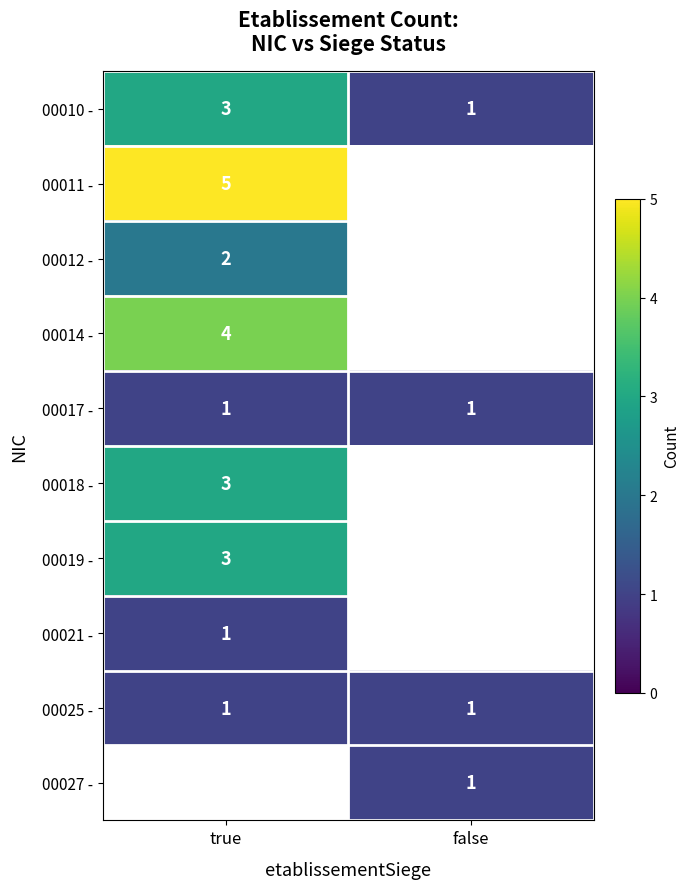

What value does the 00010 - series have at true?

3